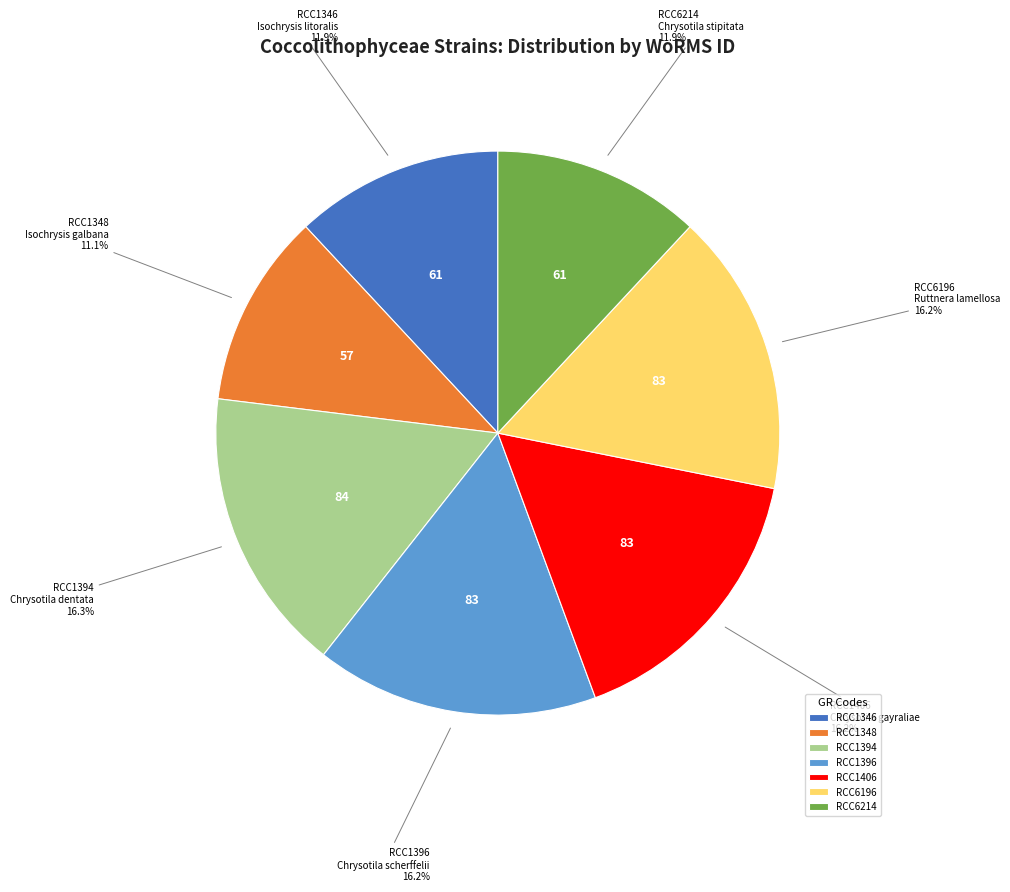

Which has a higher value, RCC1346 or RCC1406?

RCC1406